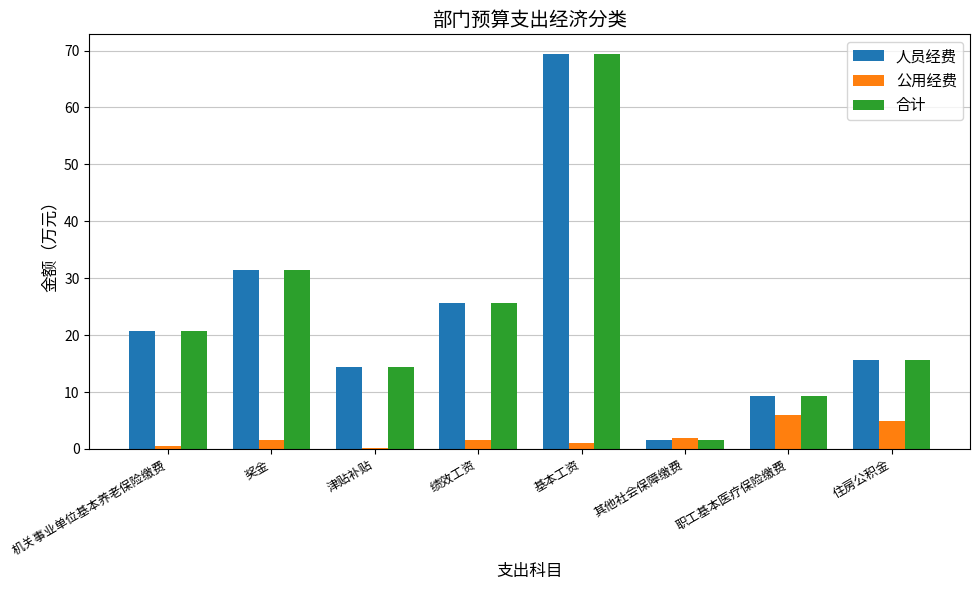

How many groups of bars are there?

8